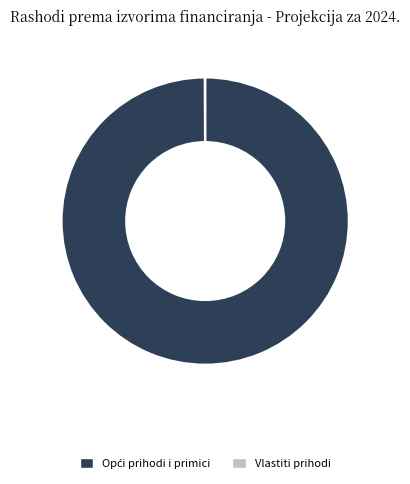

Does any single category account for the majority?

Yes